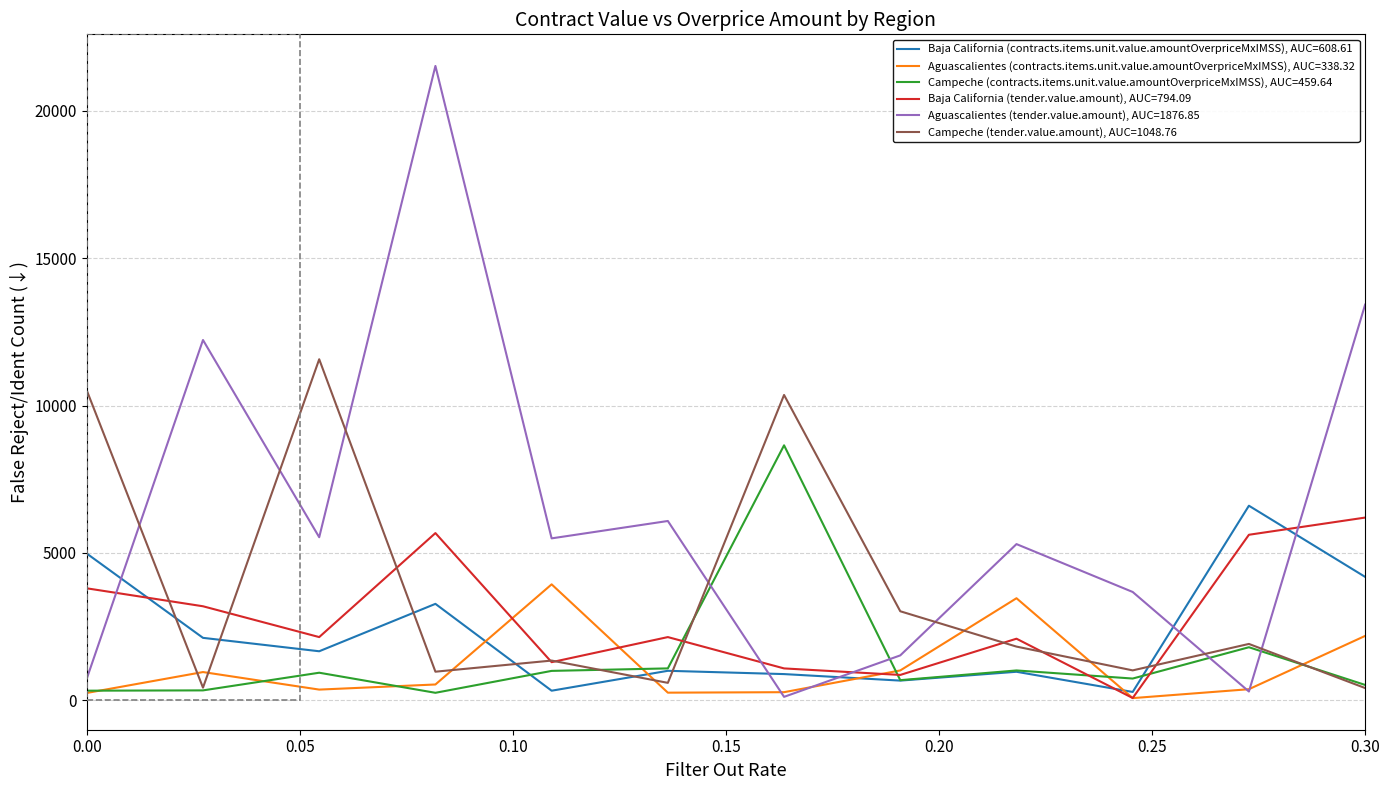

Which series has the largest range (max minus min)?

Aguascalientes (tender.value.amount), AUC=1876.85